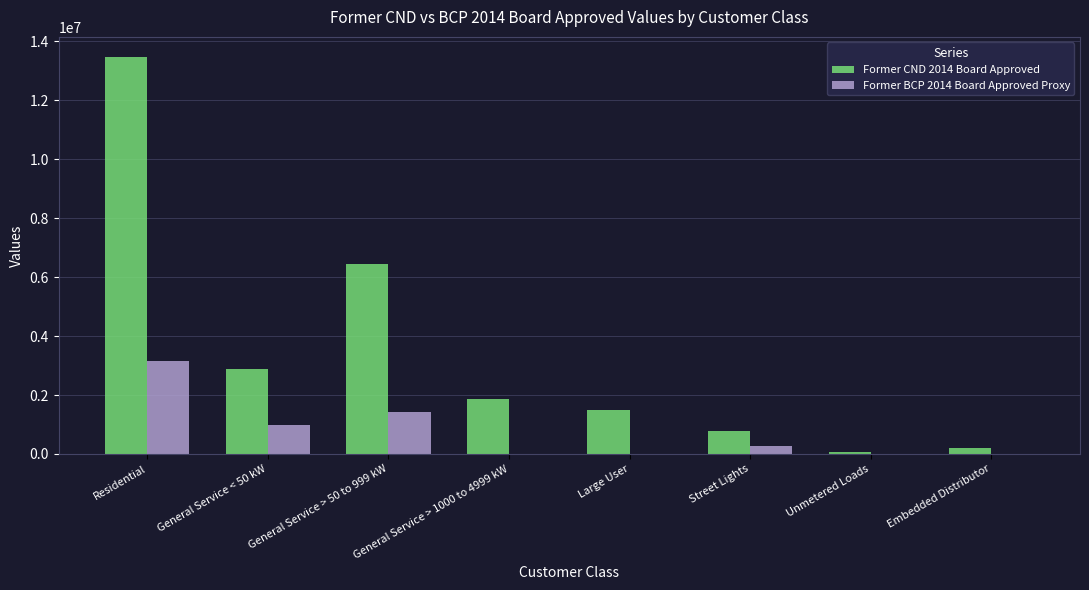

True or false: Former CND 2014 Board Approved has a value of 6454976.0 at General Service > 50 to 999 kW.

True